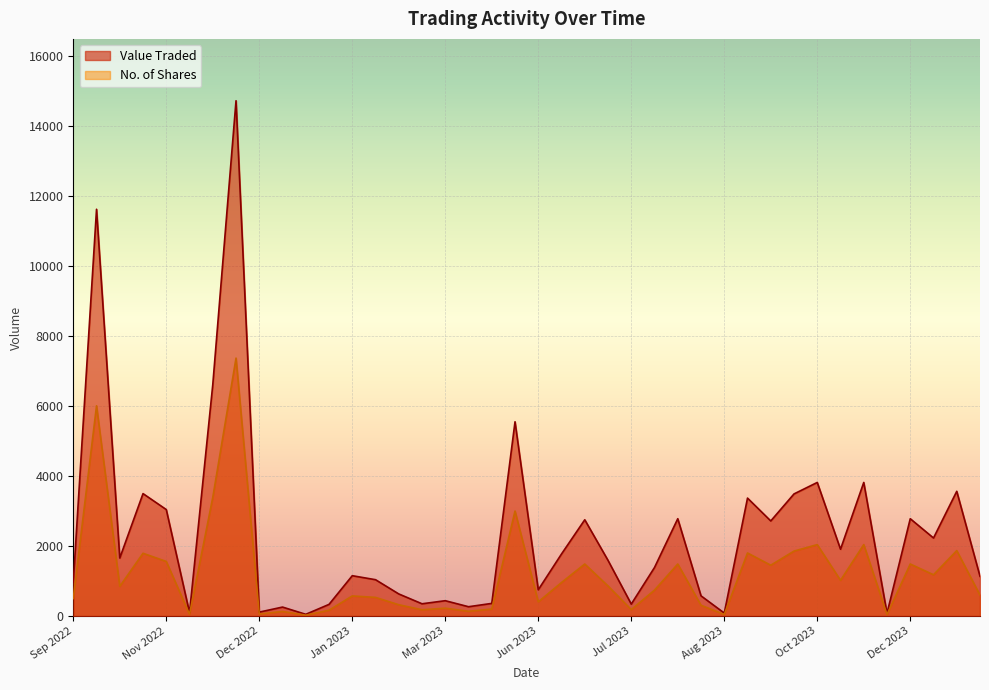

True or false: Value Traded and No. of Shares cross at least once.

False